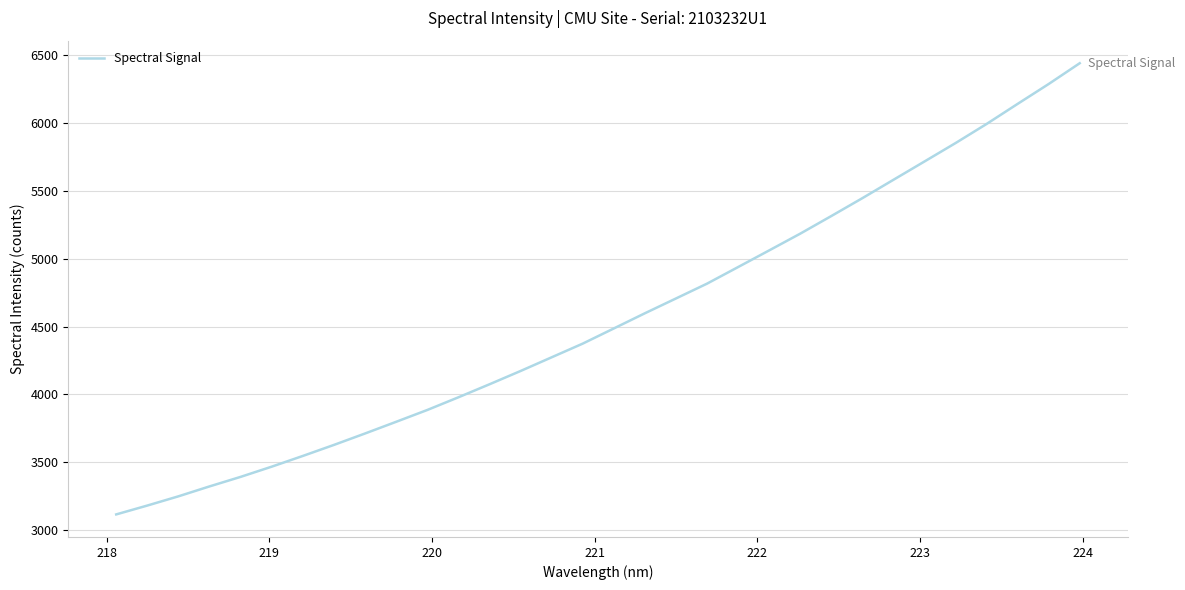

What is the maximum value shown in the chart?

6442.8